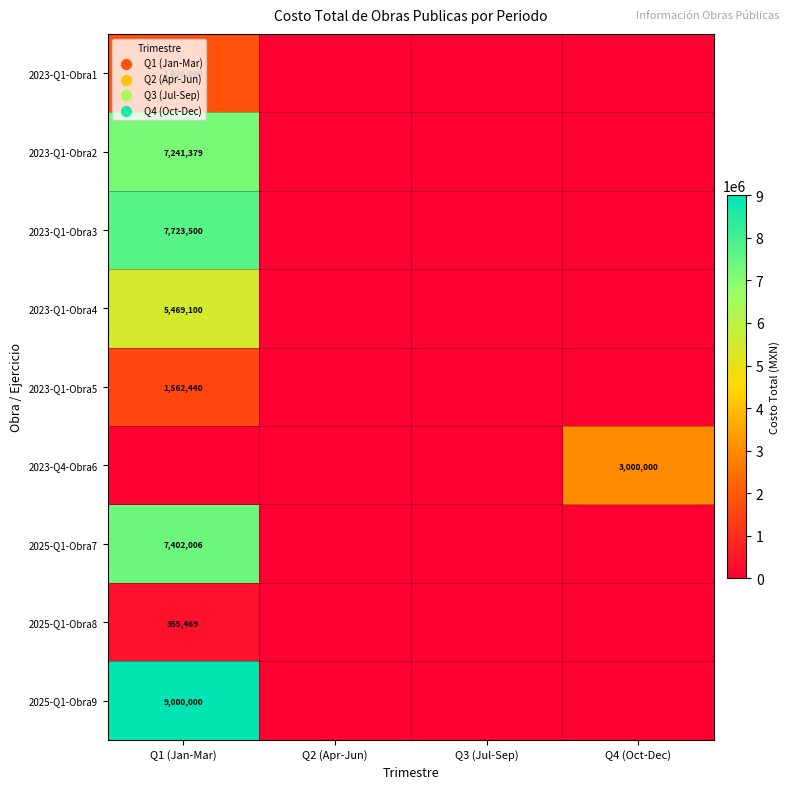

Which has a higher value, Q4 (Oct-Dec) or Q1 (Jan-Mar)?

Q1 (Jan-Mar)